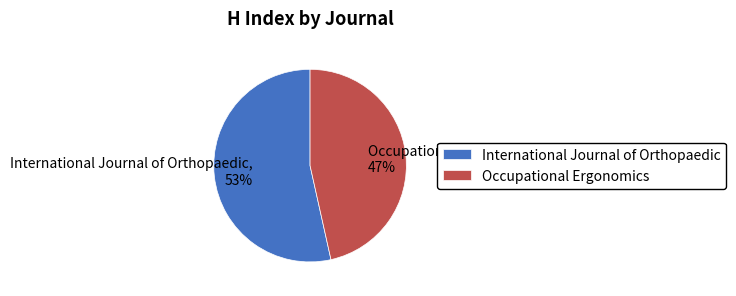

How many segments does this pie chart have?

2